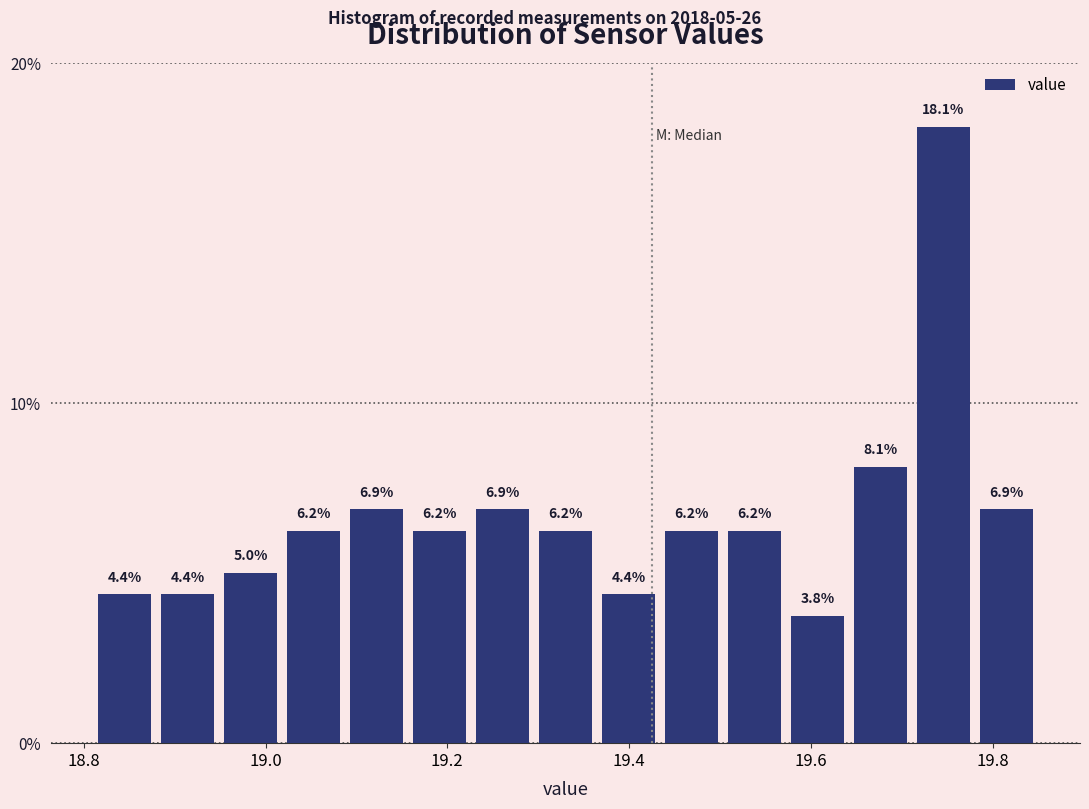

Read against the x-axis, roughly where is the centre of the tallest bar?

19.74